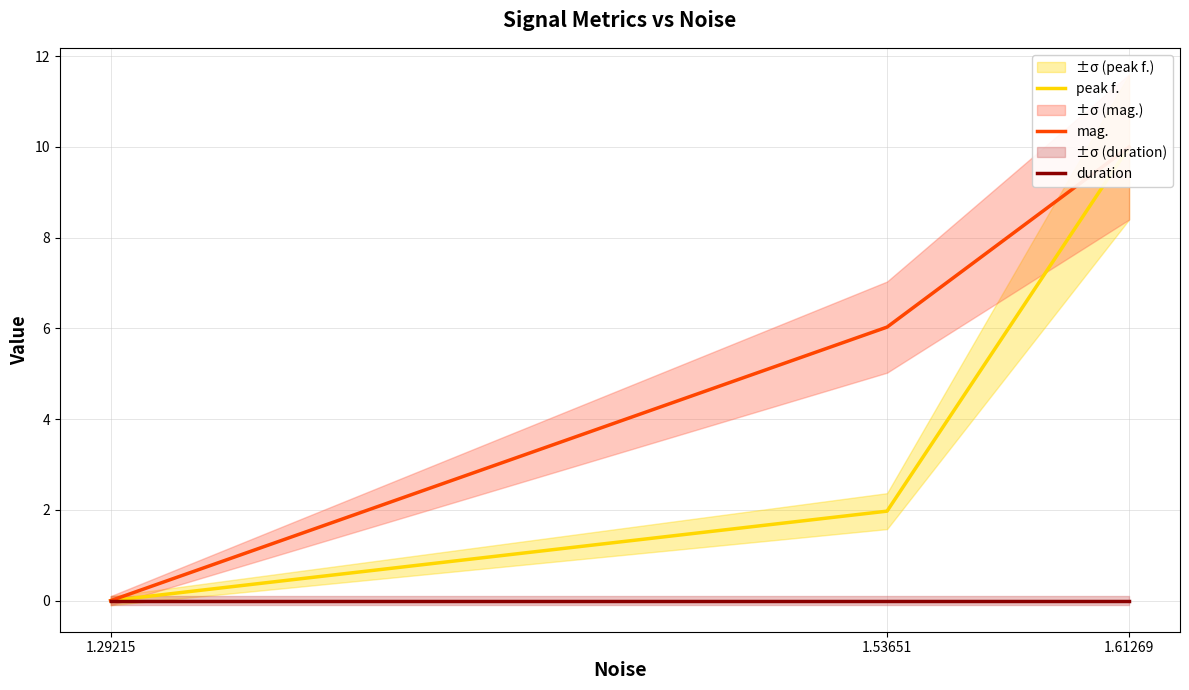

At which category is the sum across all series the highest?

1.61269